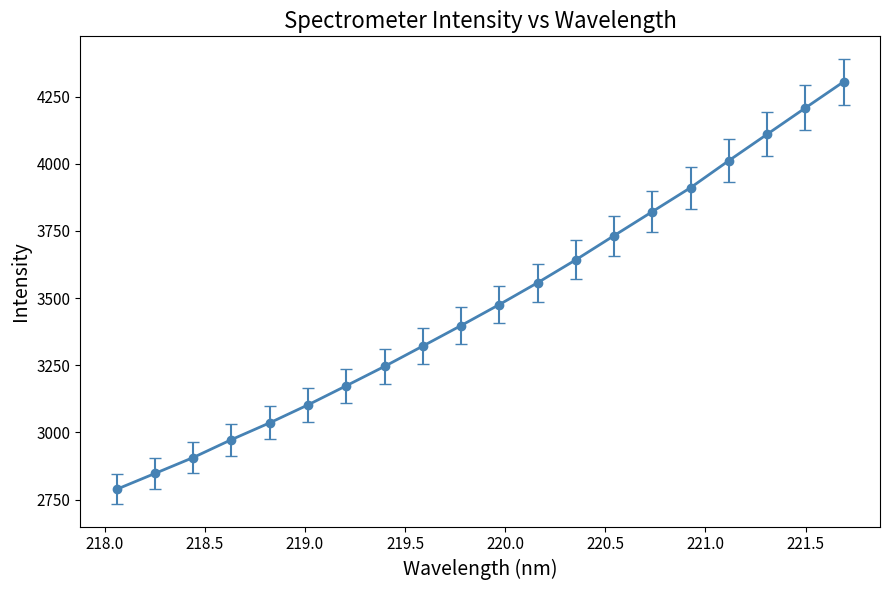

True or false: the data has more than 1 interior local peaks.

False